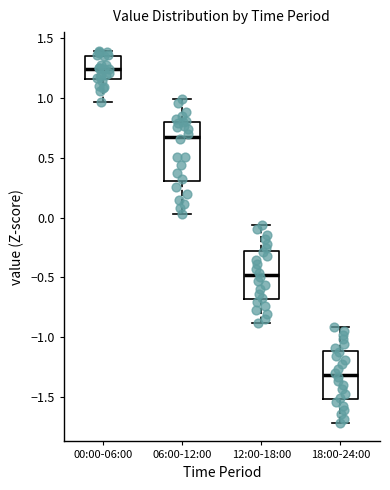

Comparing the boxes themselves (not the whiskers), which one is the tallest?

06:00-12:00